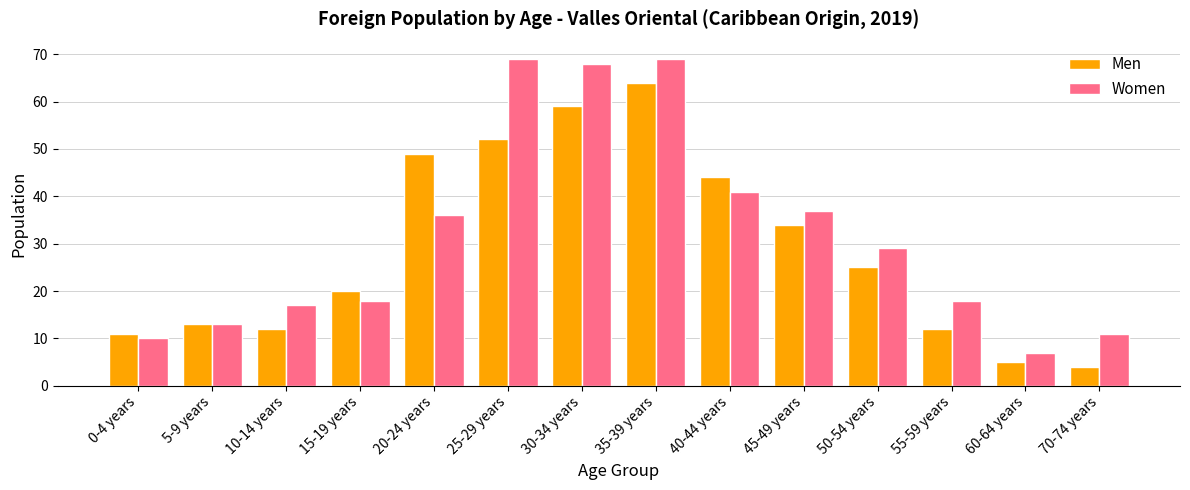

Which series has the largest total across all categories?

Women